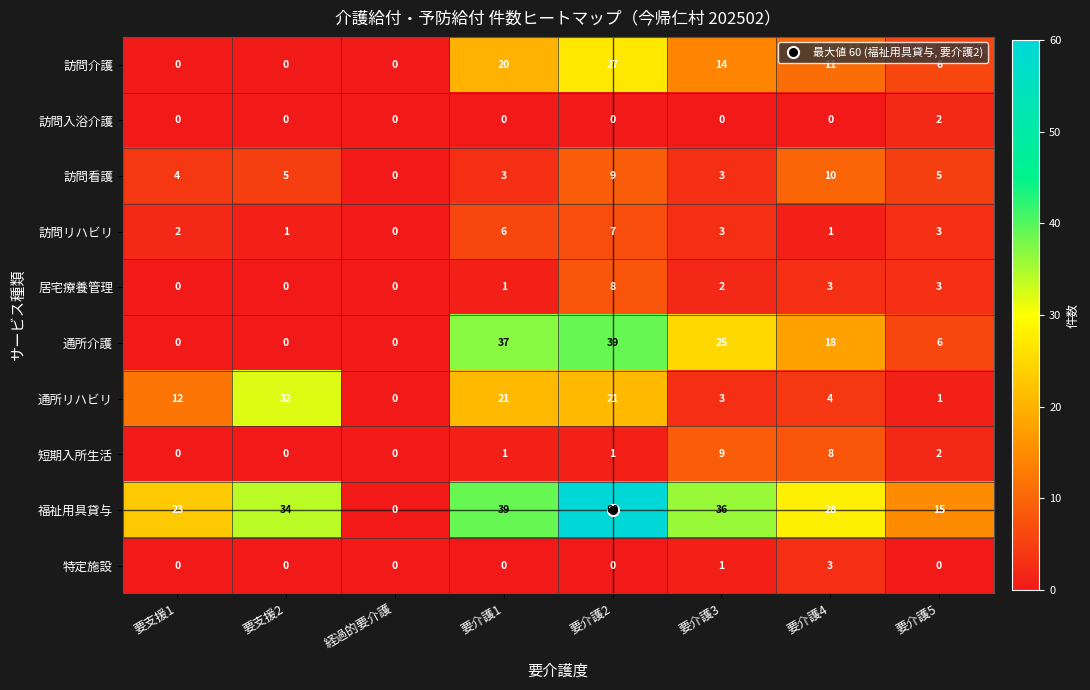

Count the 訪問看護 values in the range 3 to 9.

6